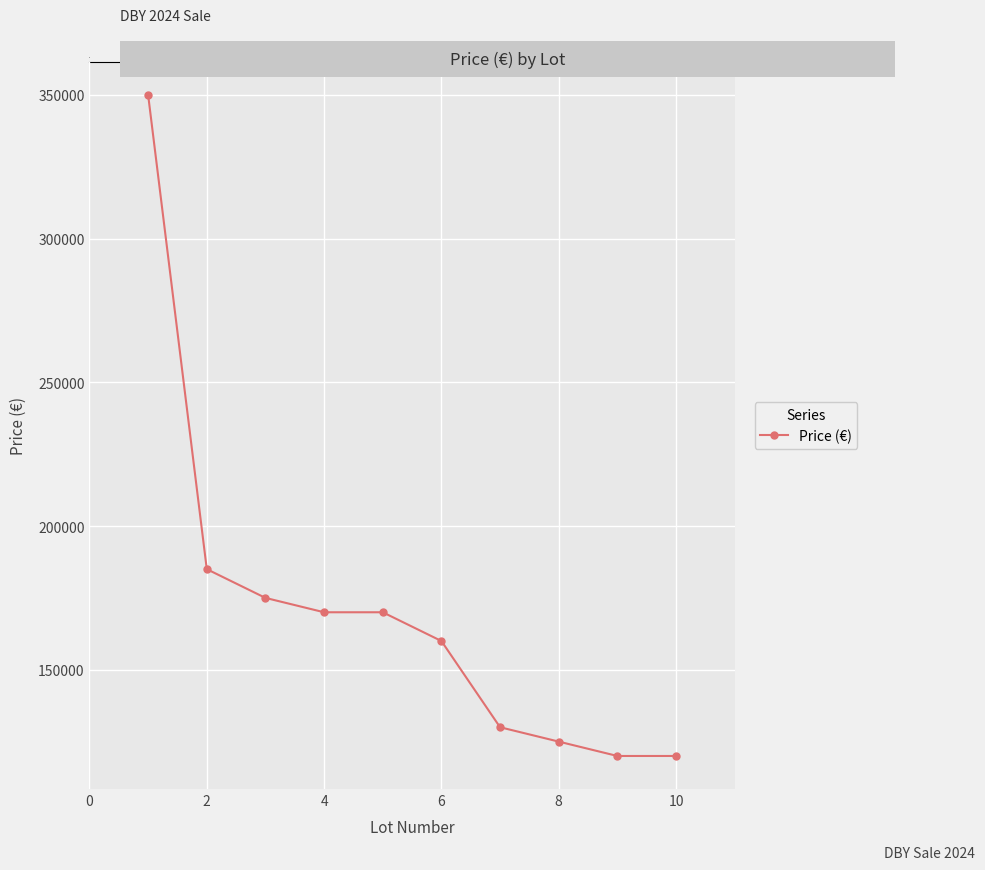

Reading right to left, transcribe all the data shown in this chart.

120000	120000	125000	130000	160000	170000	170000	175000	185000	350000